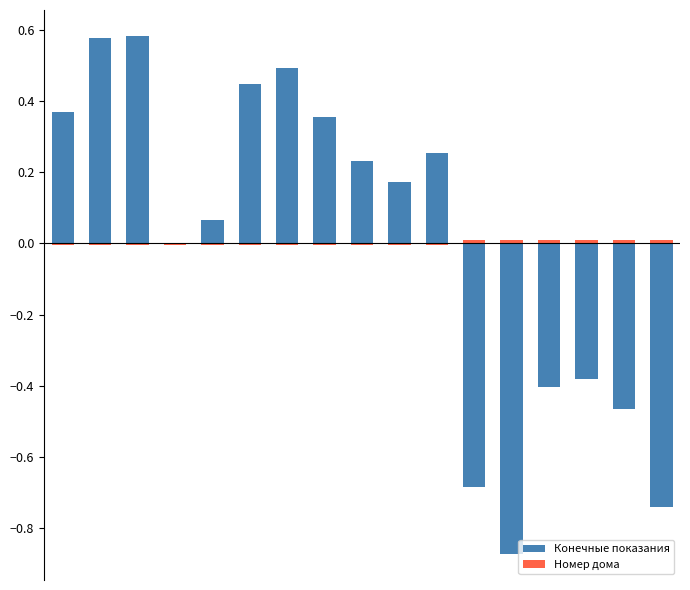

Rank the series by their maximum value, from lowest to highest.

Номер дома, Конечные показания